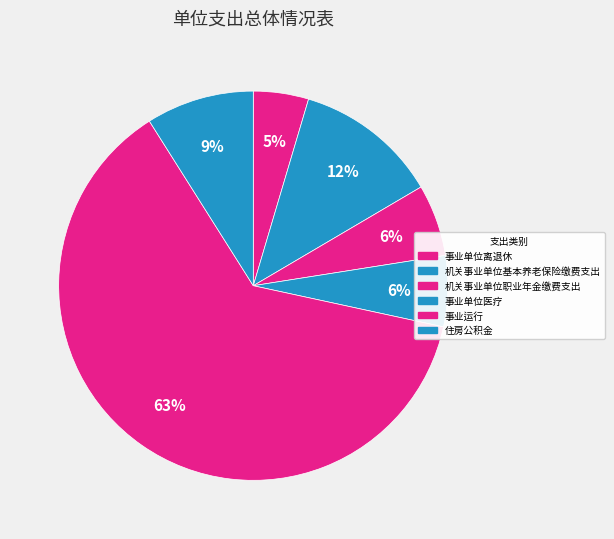

What percentage do 机关事业单位基本养老保险缴费支出 and 事业运行 together represent?

74.6%